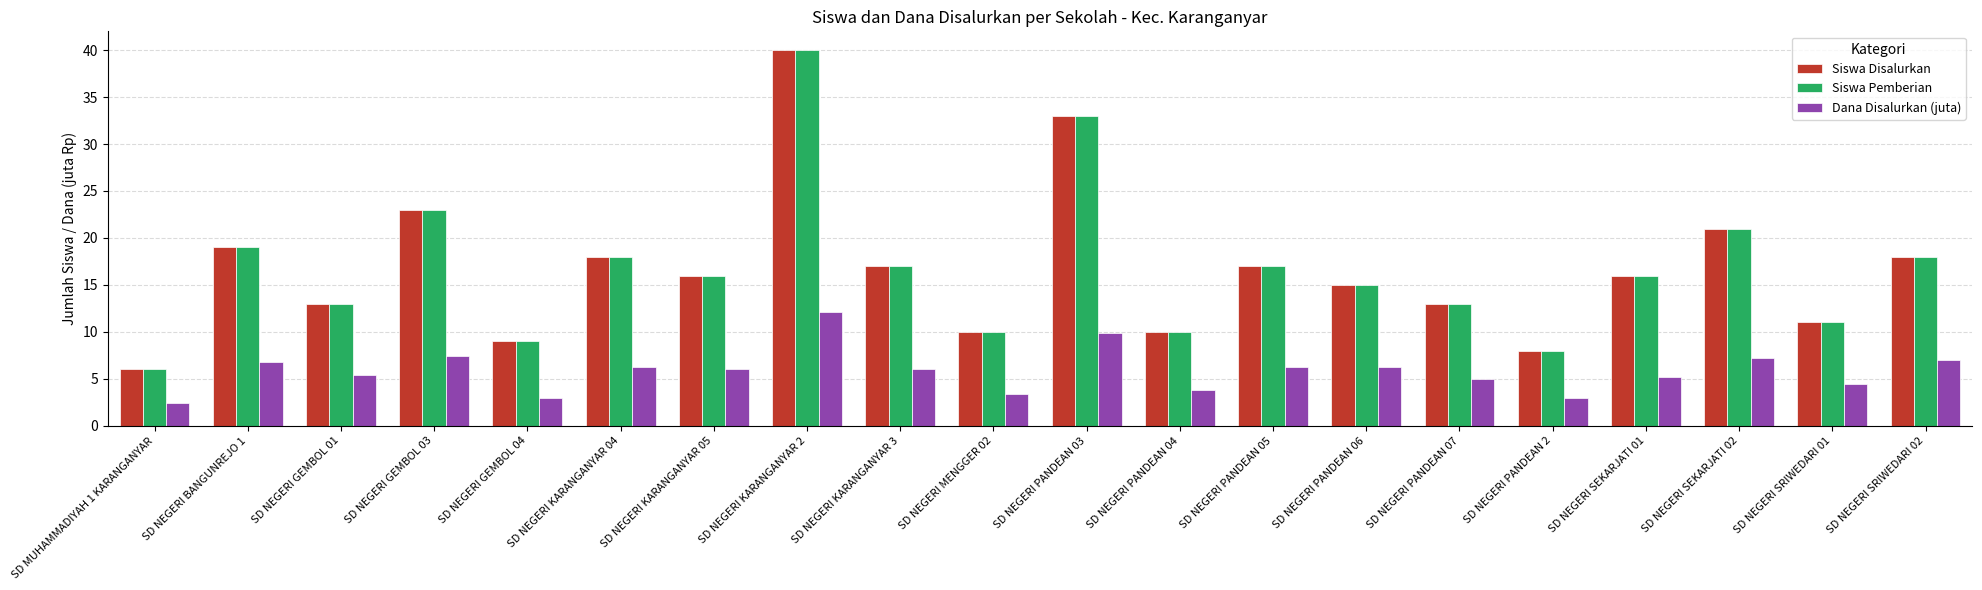

What is the spread (max minus min) of values at SD NEGERI KARANGANYAR 05?

9.9